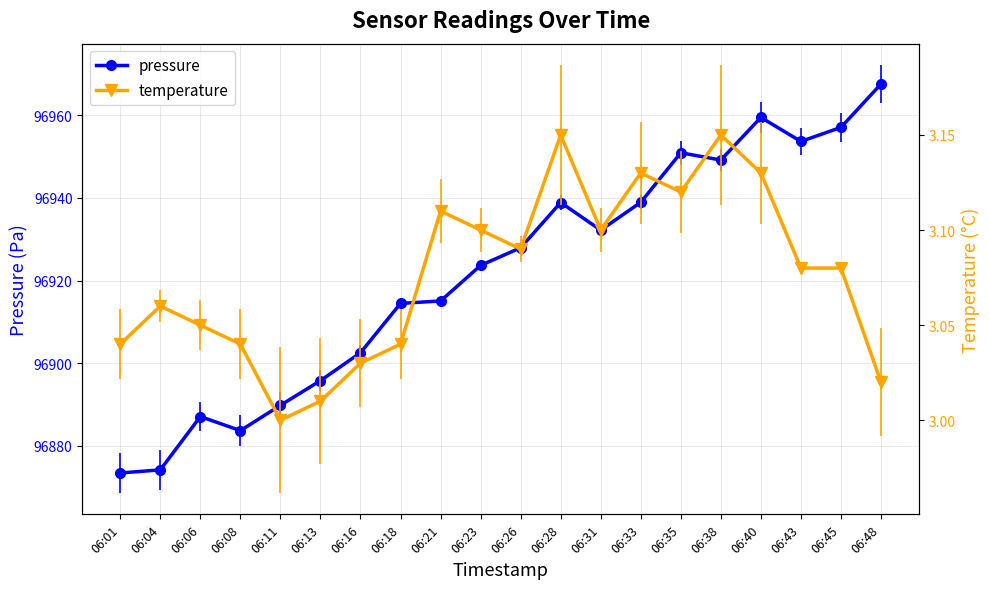

The pressure series shows 33470.5 at 06:21. True or false?

False